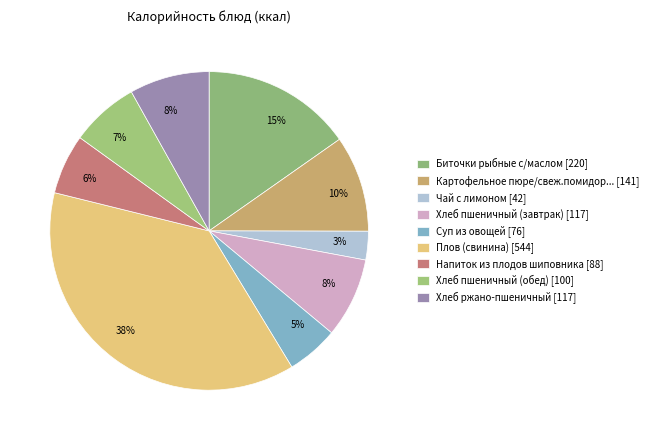

Rank the categories by value from lowest to highest.

Чай с лимоном, Суп из овощей, Напиток из плодов шиповника, Хлеб пшеничный (обед), Хлеб пшеничный (завтрак), Хлеб ржано-пшеничный, Картофельное пюре/свеж.помидором, Биточки рыбные с/маслом, Плов (свинина)